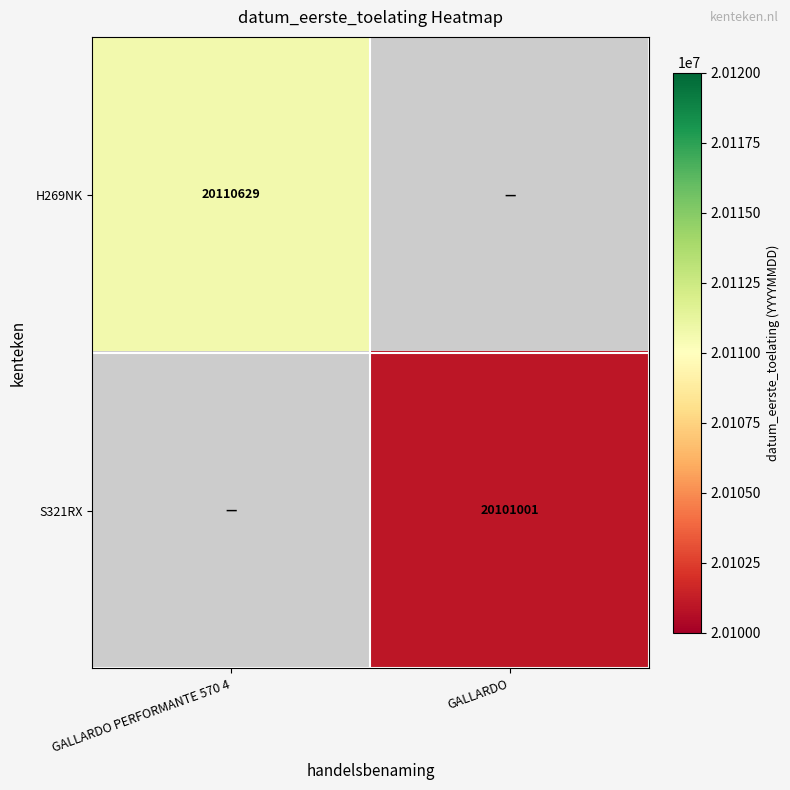

True or false: H269NK has a value of 5964901 at GALLARDO PERFORMANTE 570 4.

False